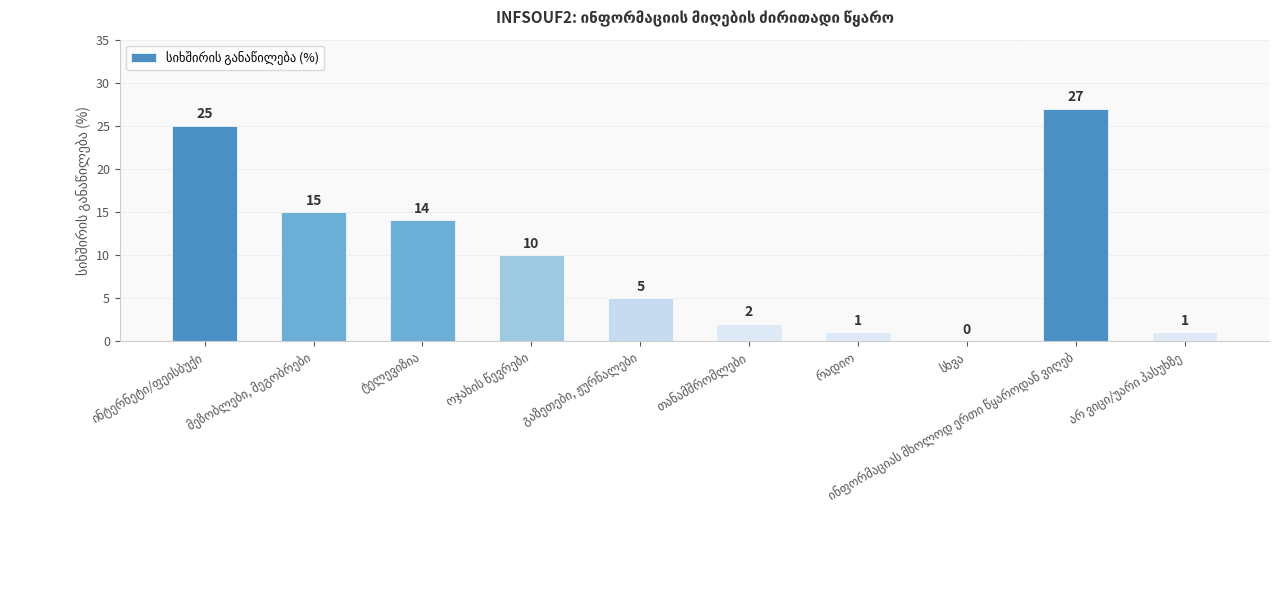

What is the greatest value displayed?

27